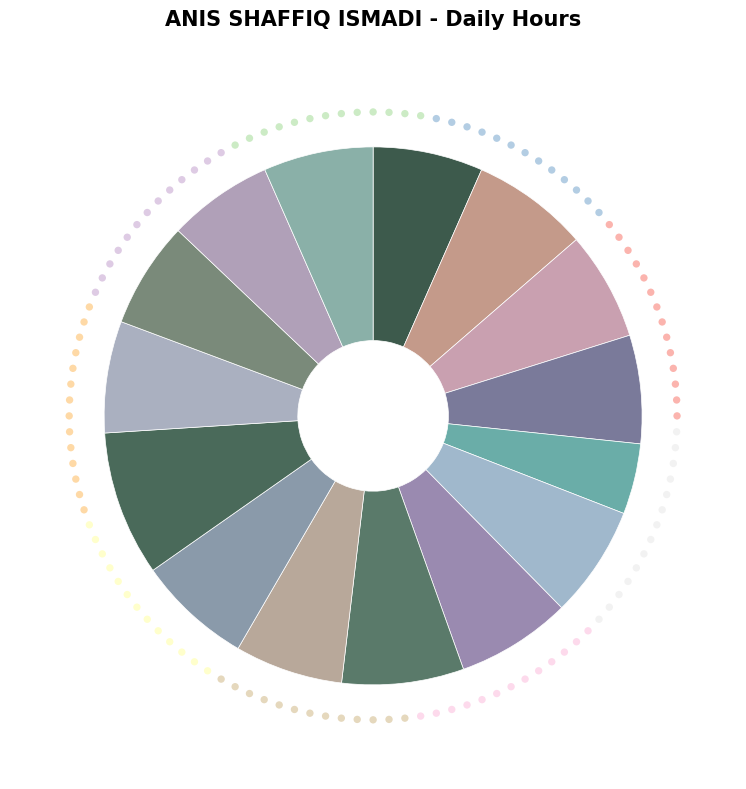

How many slices are in this pie chart?

15